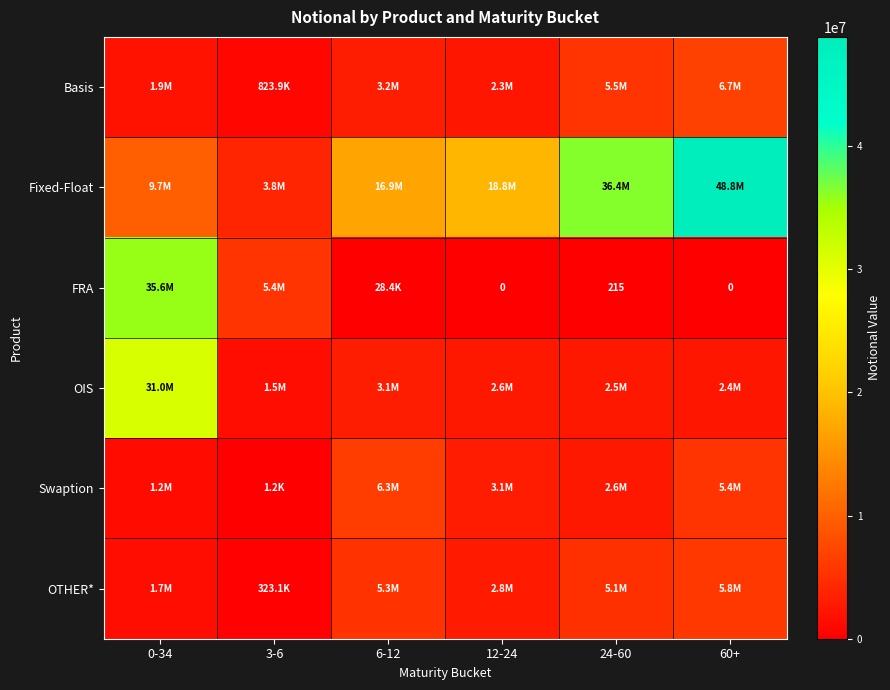

Where is OTHER* nearest to the value 3038915?

12-24